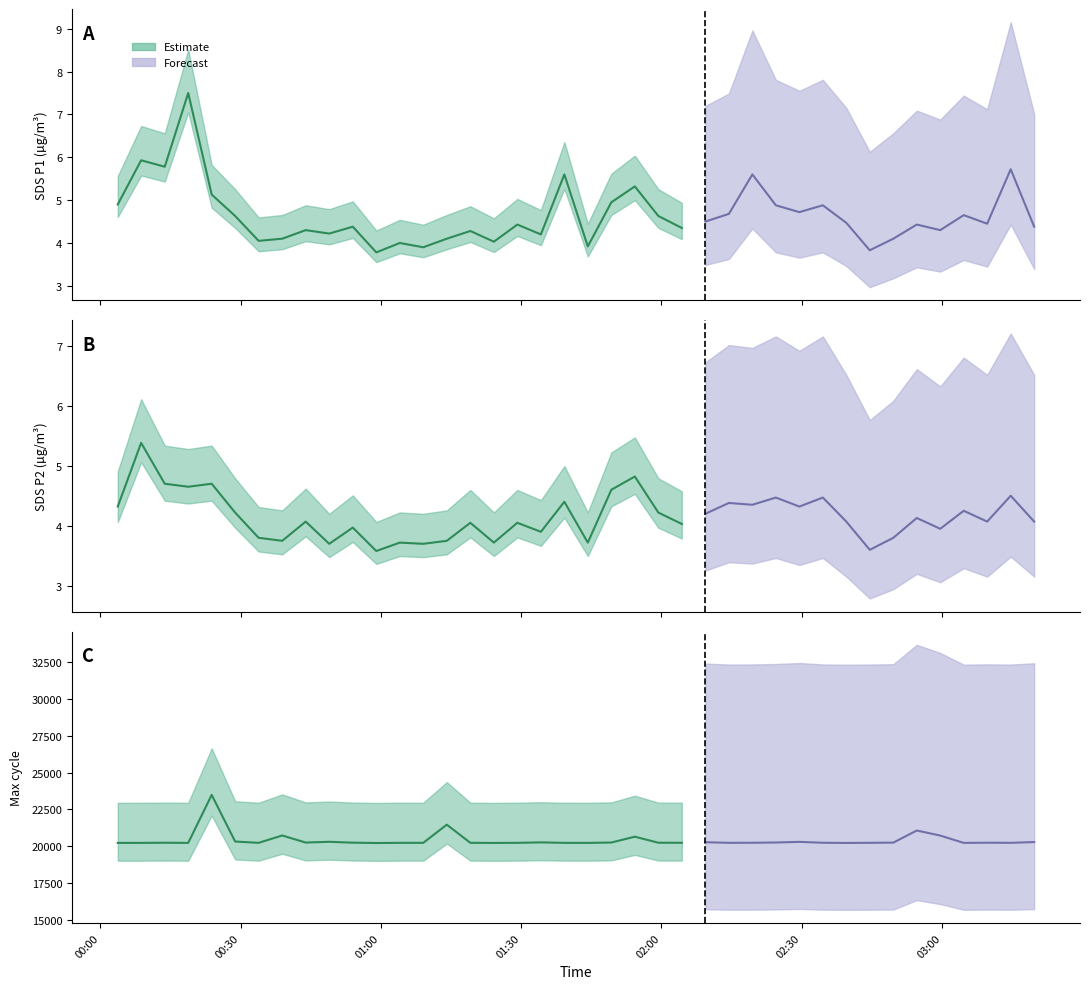

Is it true that SDS_P2 equals 3.2 at 2?

False